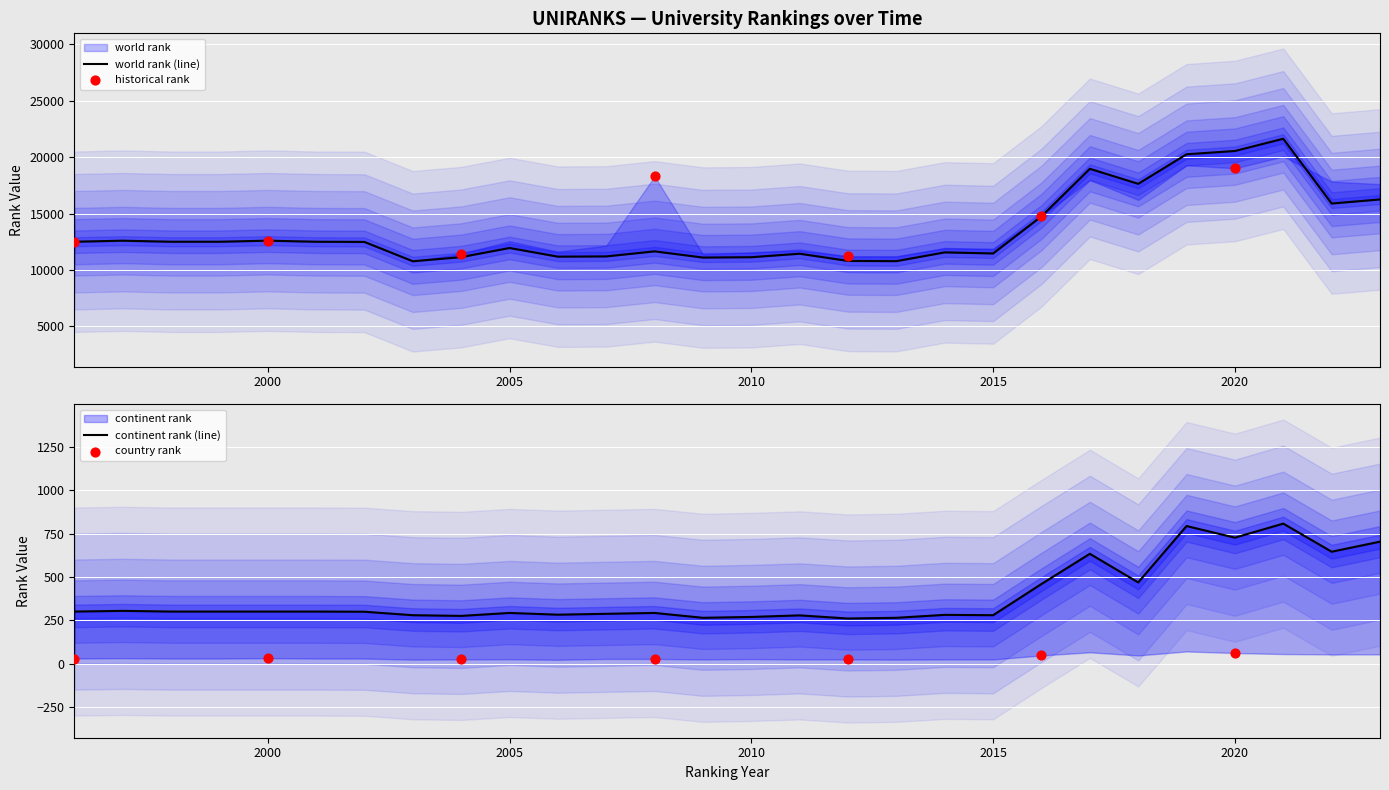

Which series contains the lowest Y value?

continent rank